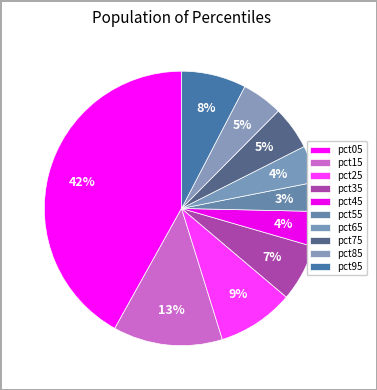

What percentage is NOT represented by pct55?

96.5%